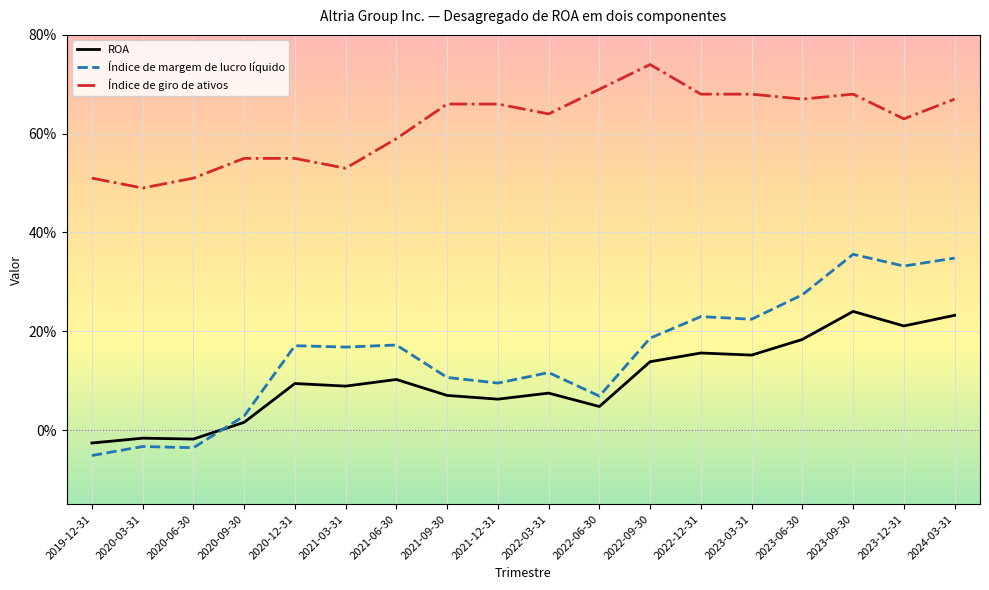

List the labels in order of Índice de giro de ativos value, smallest first.

2020-03-31, 2019-12-31, 2020-06-30, 2021-03-31, 2020-09-30, 2020-12-31, 2021-06-30, 2023-12-31, 2022-03-31, 2021-09-30, 2021-12-31, 2023-06-30, 2024-03-31, 2022-12-31, 2023-03-31, 2023-09-30, 2022-06-30, 2022-09-30